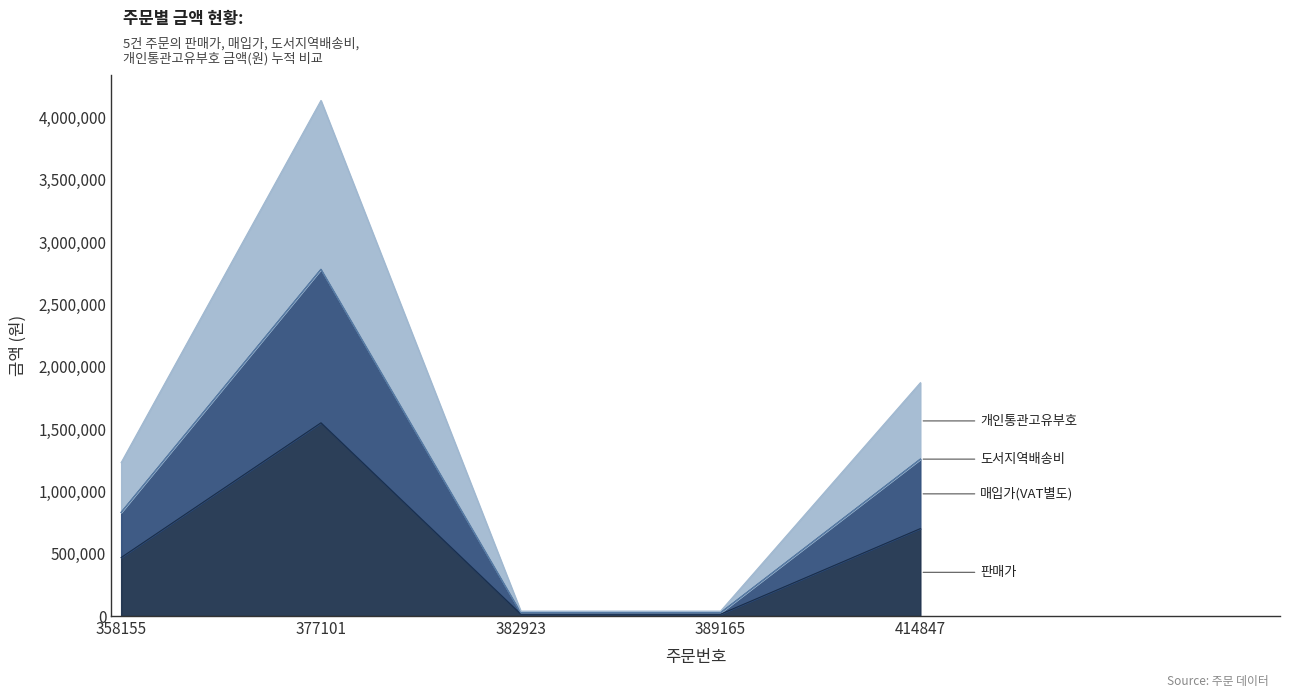

True or false: 매입가(VAT별도) and 판매가 intersect in this chart.

False